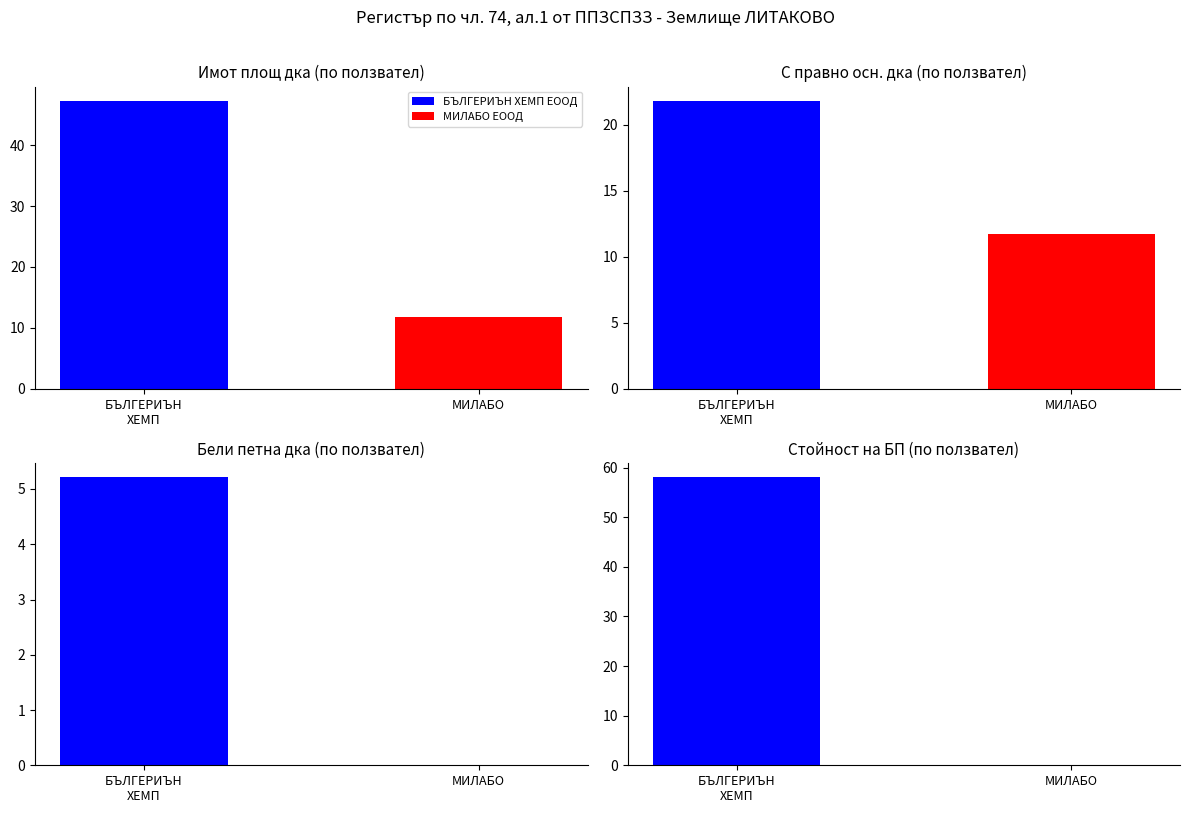

What is the difference between the maximum and minimum values in the Бели петна дка series?

5.2